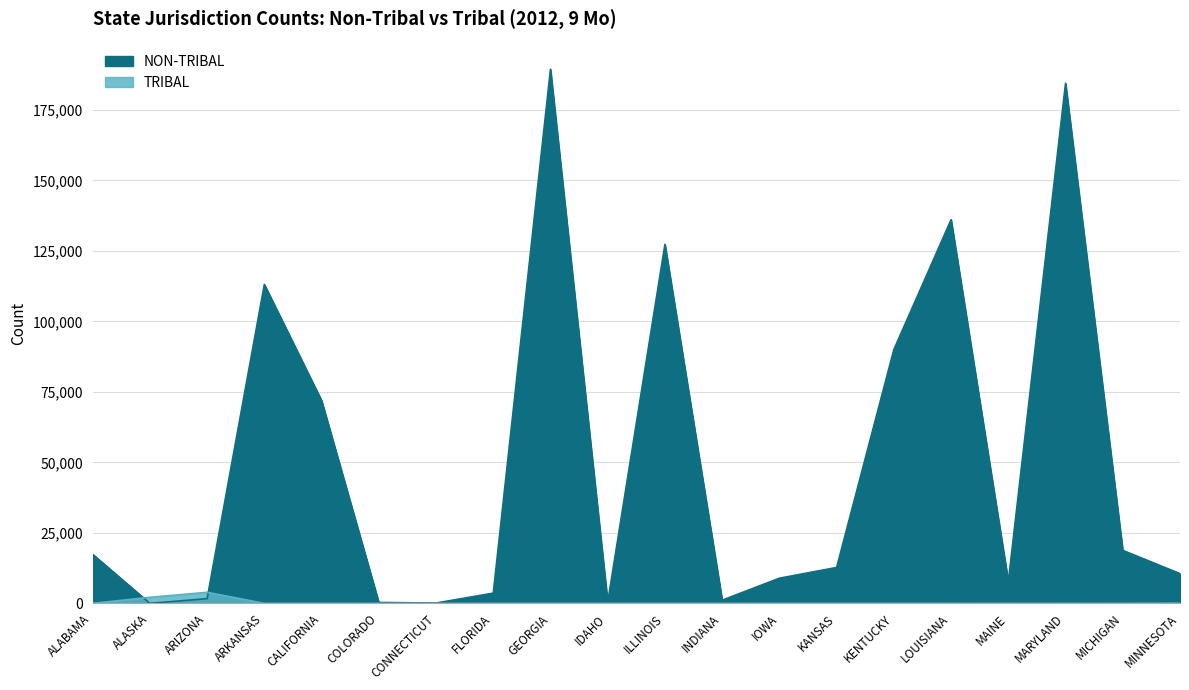

What is the difference between the maximum and minimum values in the NON-TRIBAL series?

189409